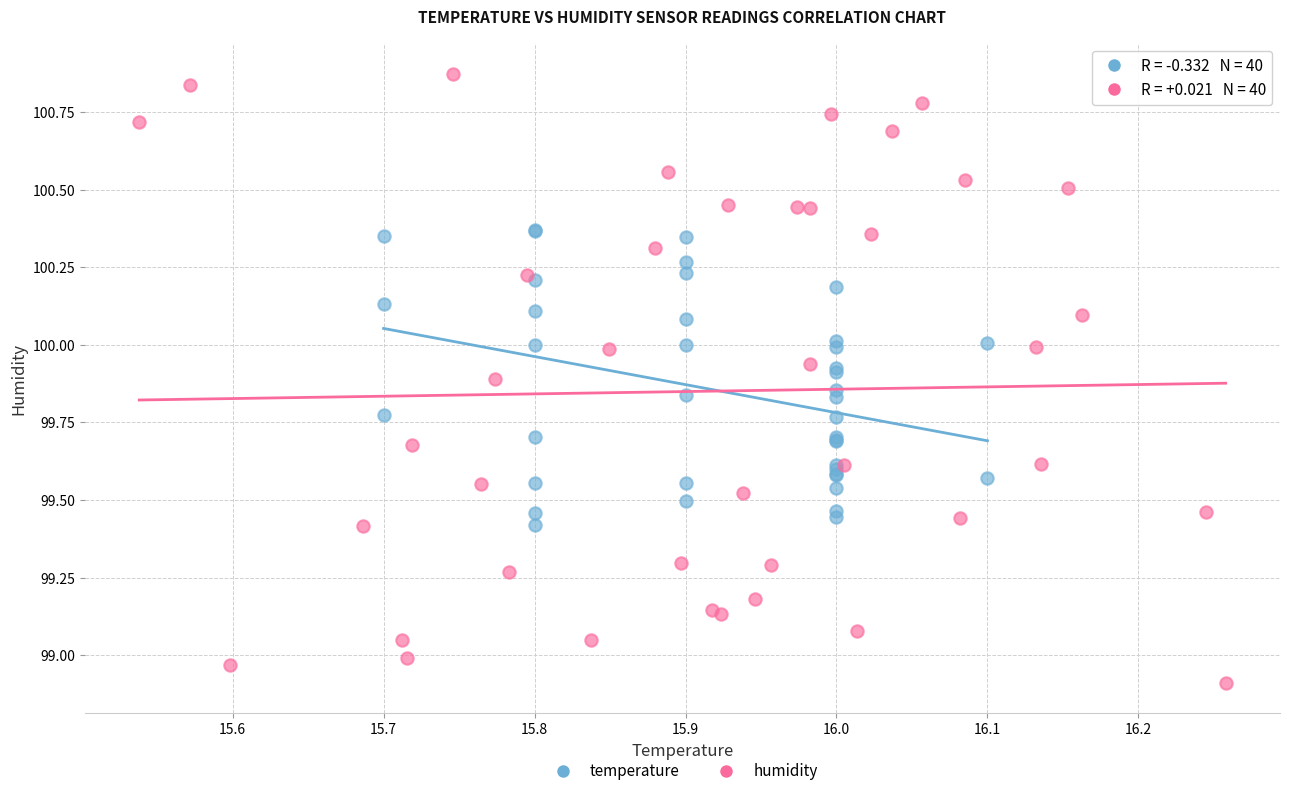

What are all the series names shown in the legend?

temperature, humidity